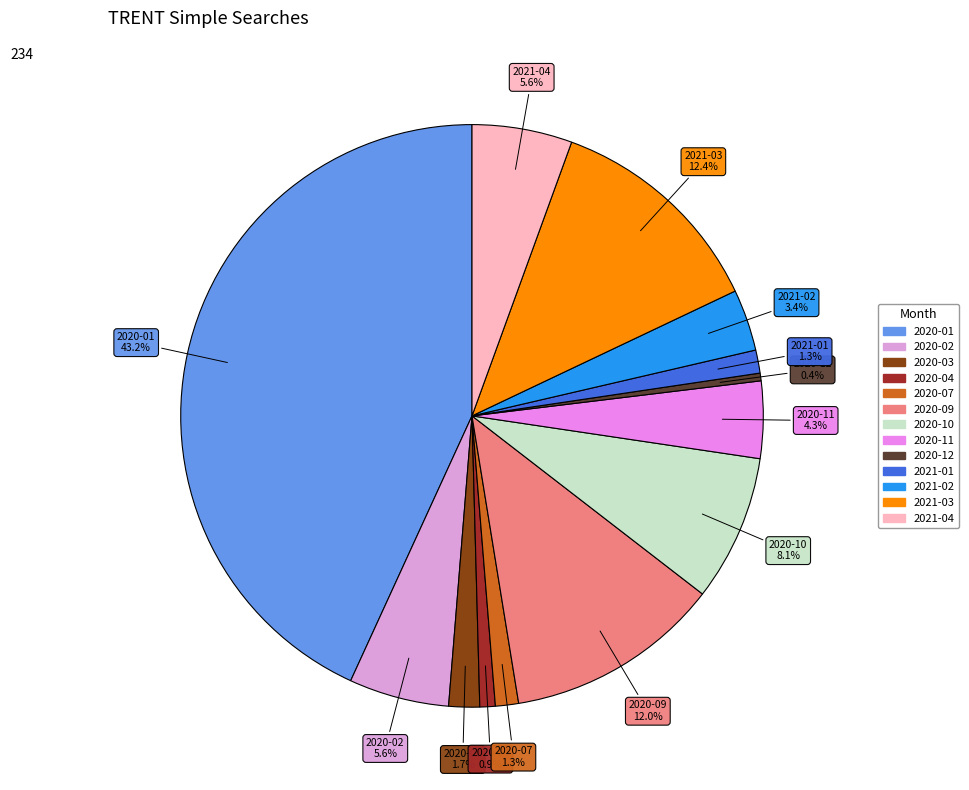

Which category has the biggest portion of the pie?

2020-01